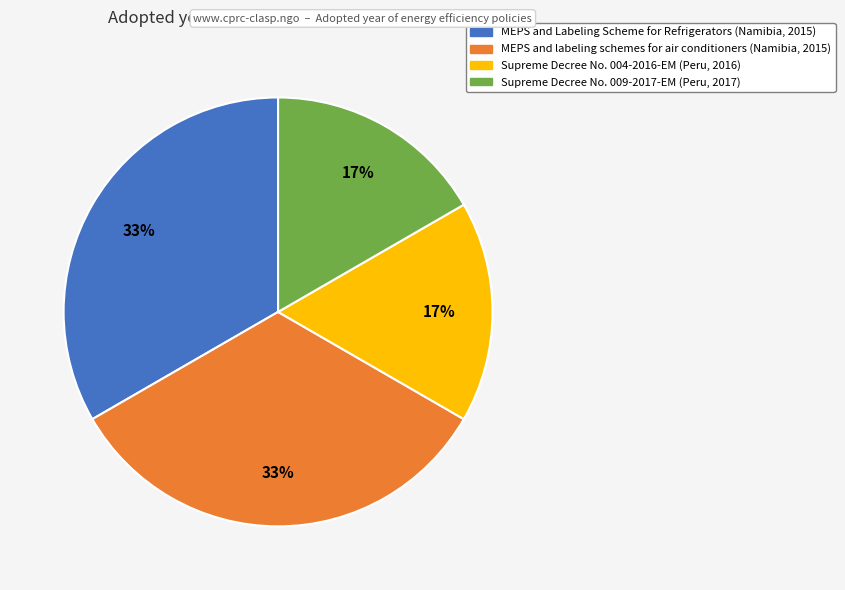

How many segments does this pie chart have?

4